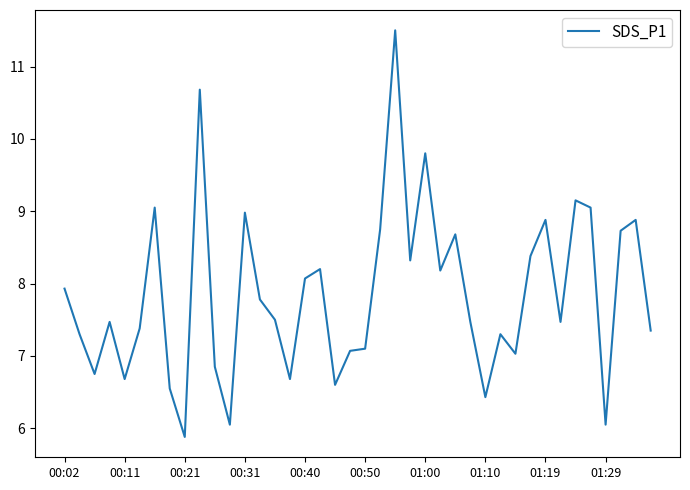

What is the difference between the maximum and minimum values?

5.6